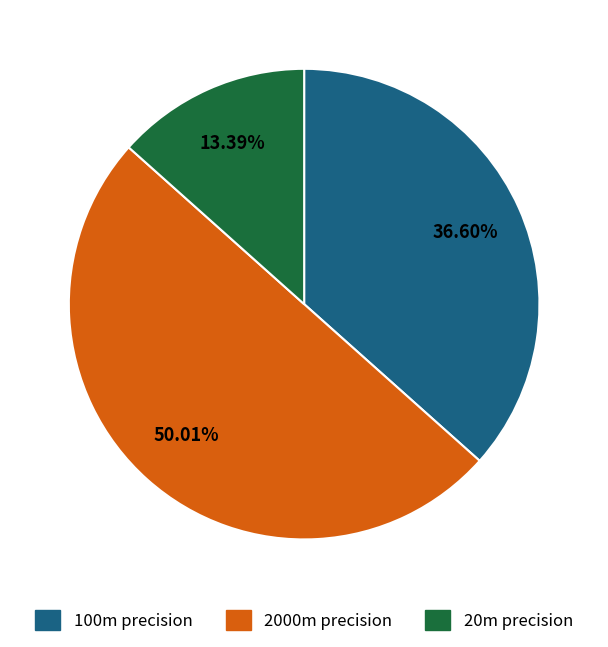

Rank the categories by value from lowest to highest.

20m precision, 100m precision, 2000m precision